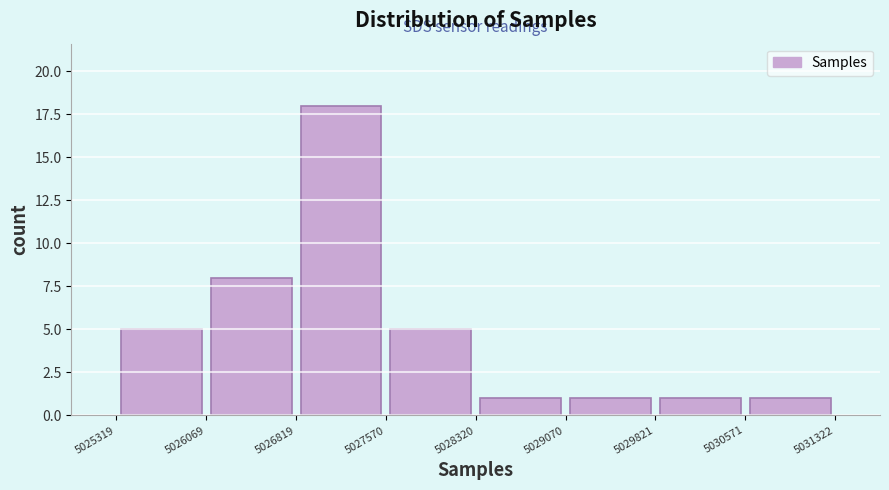

What is the height of the bar covering 5026819 to 5027570 on the x-axis? The values are not printed on the chart, so give them approximately, as read against the axis.

18